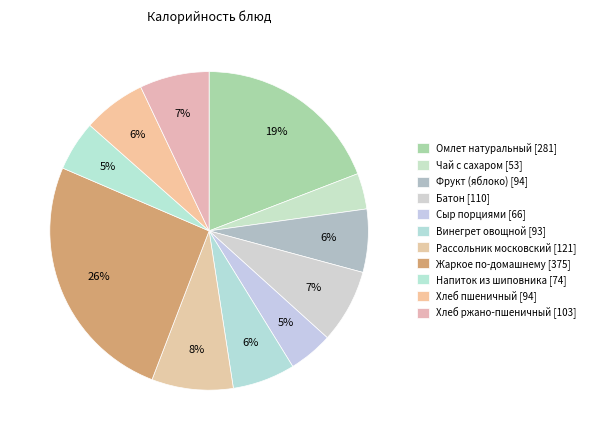

How many slices are in this pie chart?

11